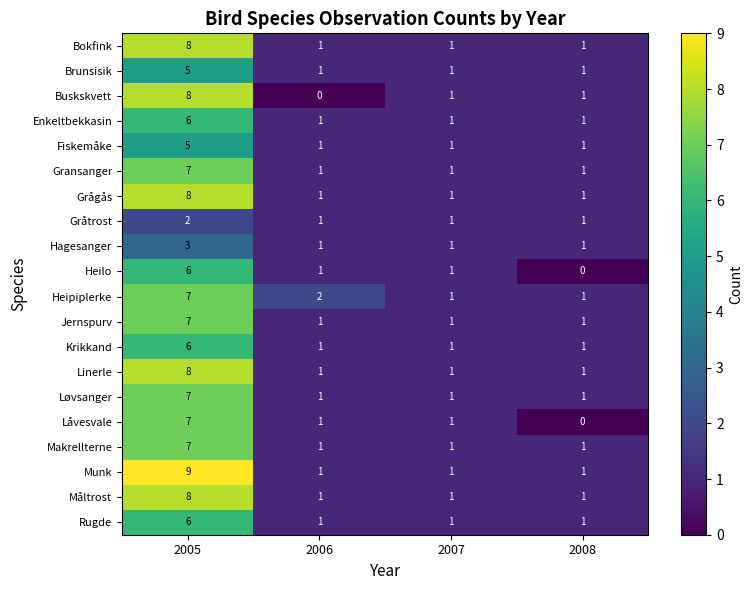

Which series has the largest total across all categories?

Munk